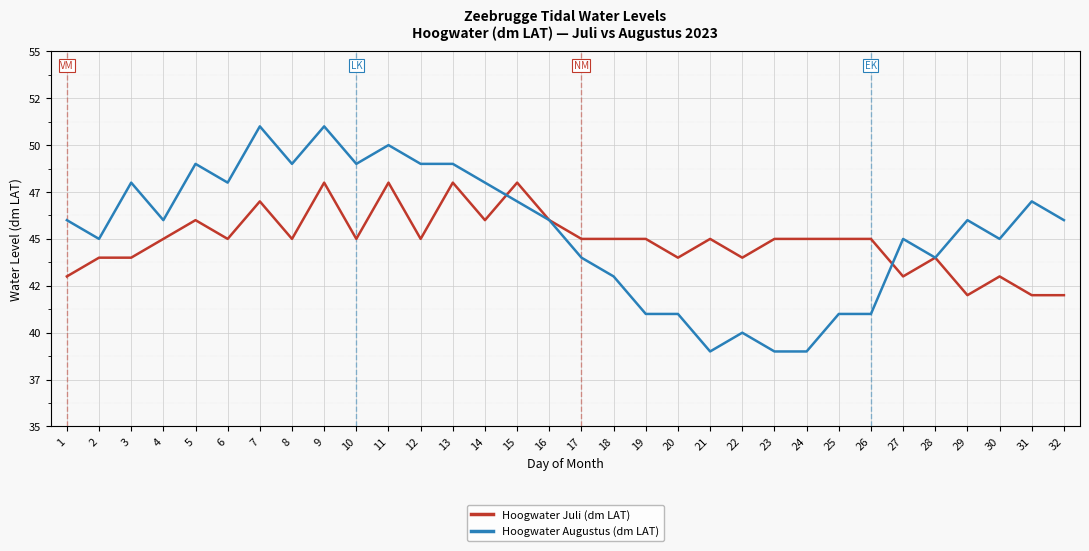

What are all the series names shown in the legend?

Hoogwater Juli (dm LAT), Hoogwater Augustus (dm LAT)